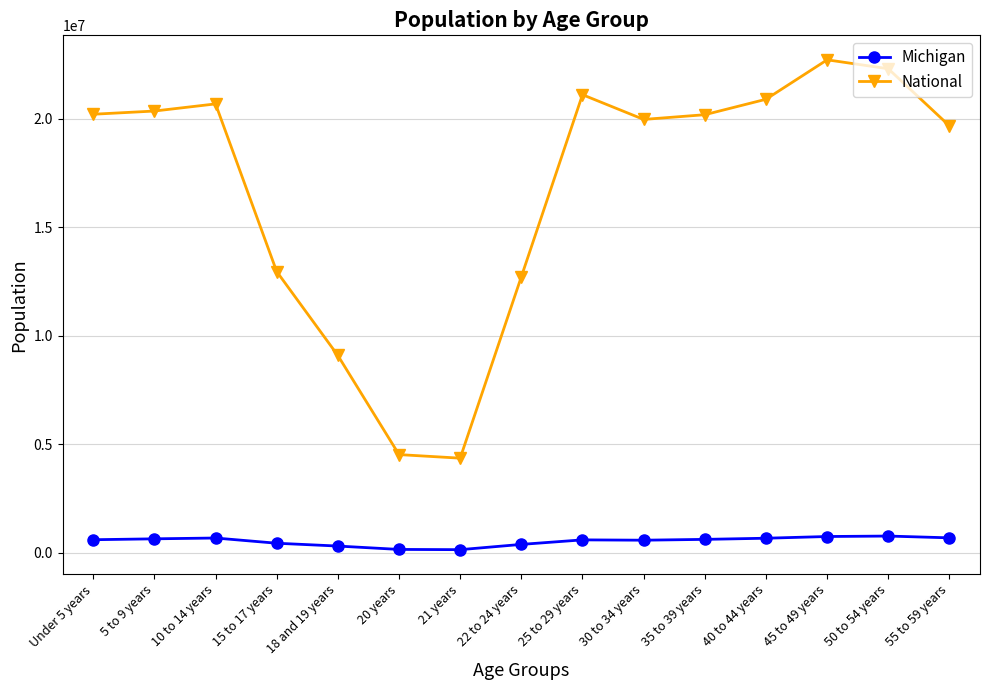

What is the minimum value for National?

4354294